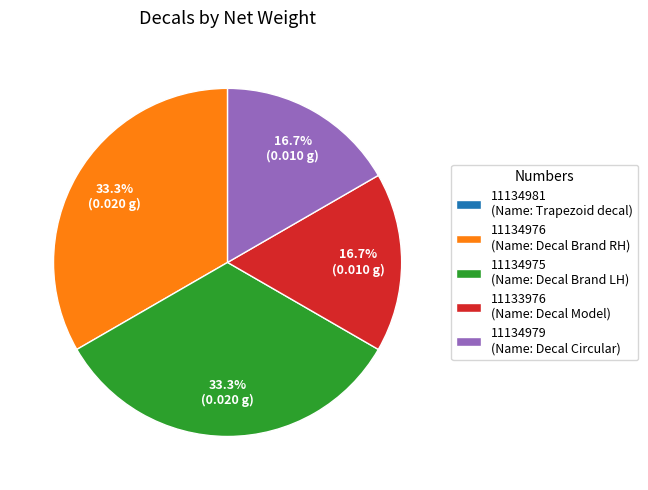

What percentage do 11134975 (Name: Decal Brand LH) and 11134979 (Name: Decal Circular) together represent?

50.0%